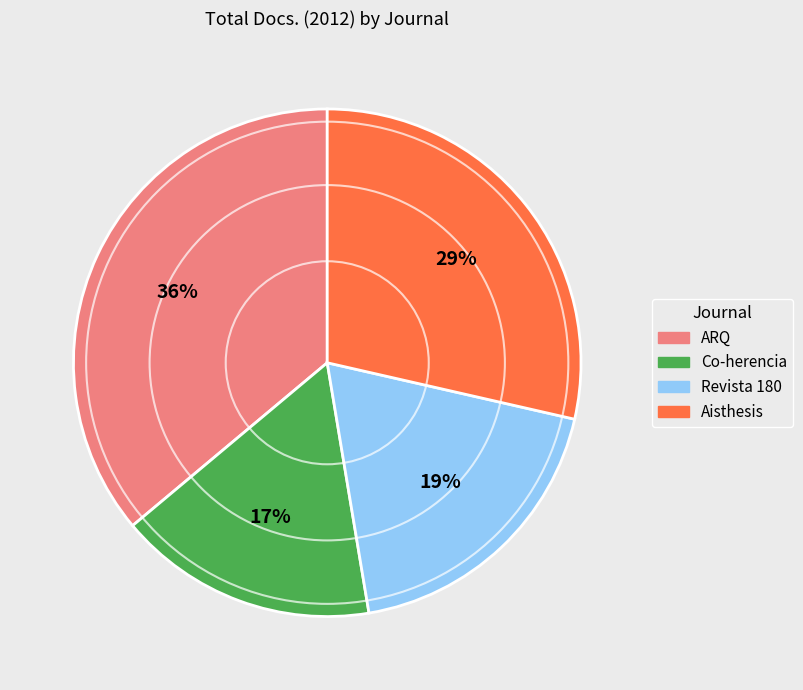

What is the largest slice in the pie chart?

ARQ